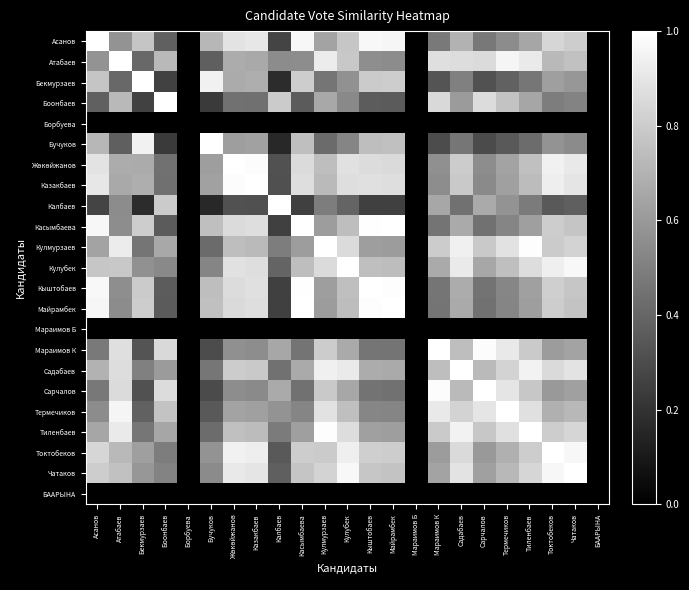

At which category does the chart reach its peak across all series?

Асанов